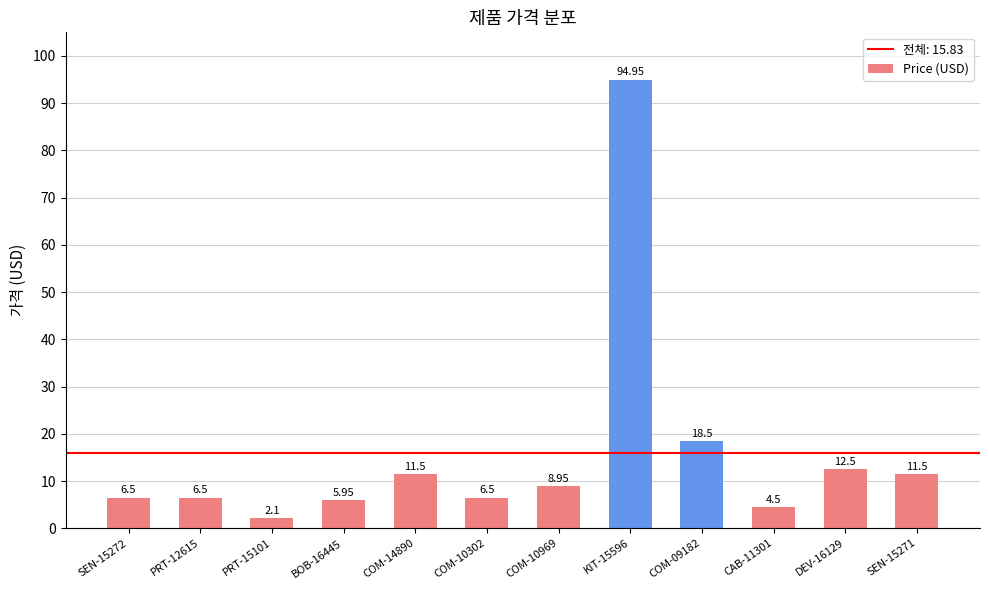

What is the sum of the values at PRT-12615 and KIT-15596?

101.5